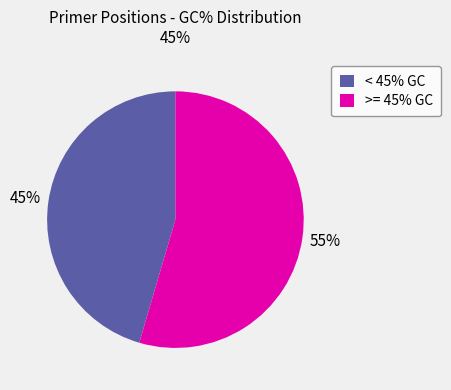

Rank the categories by value from lowest to highest.

< 45% GC, >= 45% GC